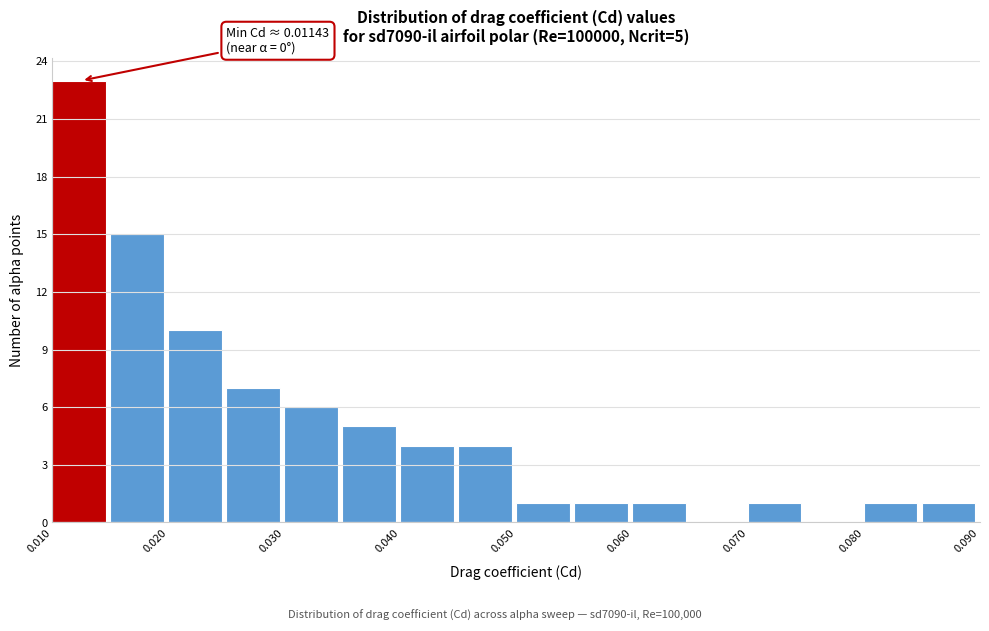

Over which range of the x-axis is the bar tallest?

0.010 to 0.015